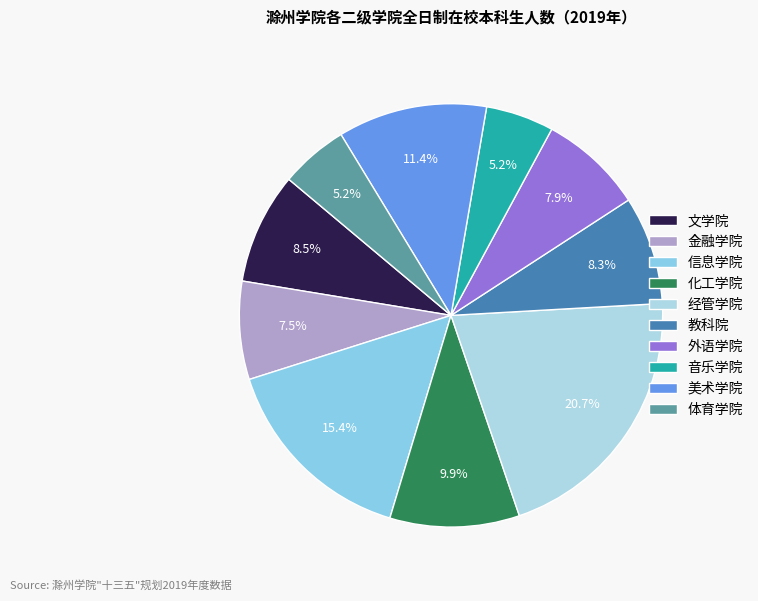

Rank the categories by value from highest to lowest.

经管学院, 信息学院, 美术学院, 化工学院, 文学院, 教科院, 外语学院, 金融学院, 音乐学院, 体育学院